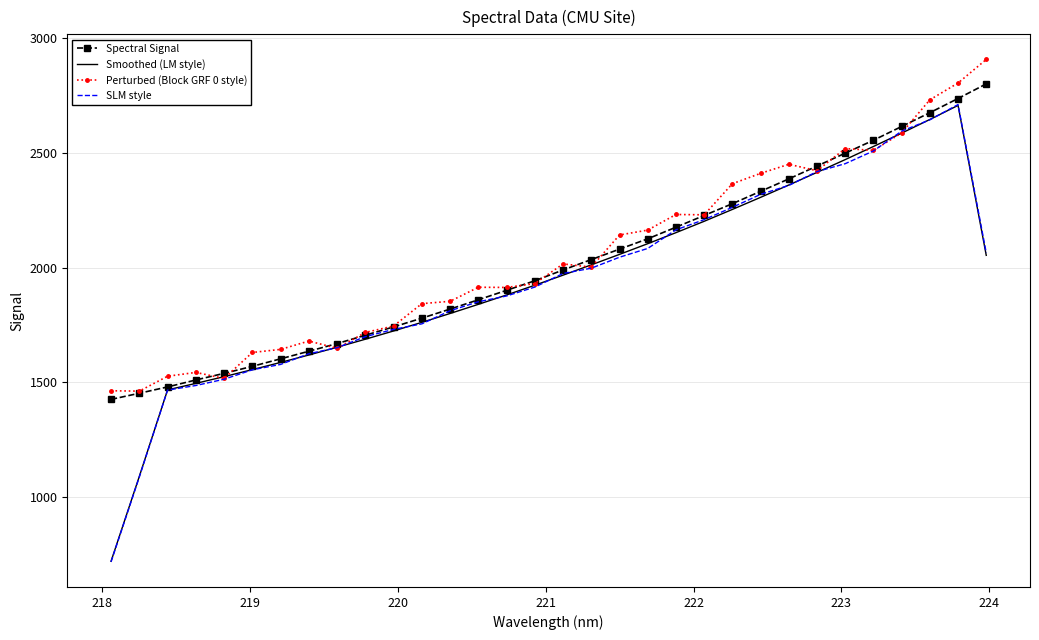

Which series has the widest spread of values?

SLM style